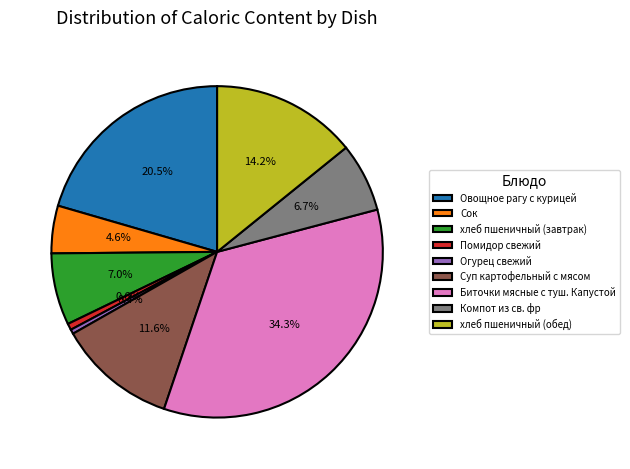

Does Сок account for over 50% of the chart?

No